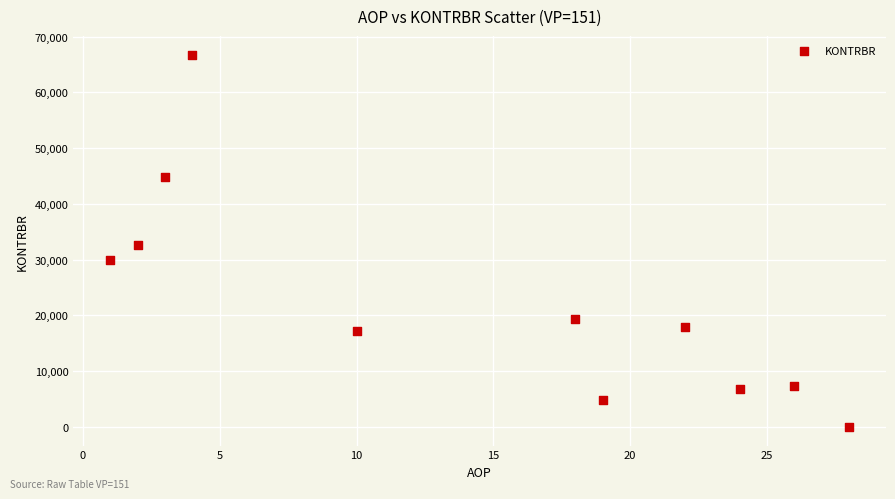

What is the range of Y values (max minus min)?

66780.4